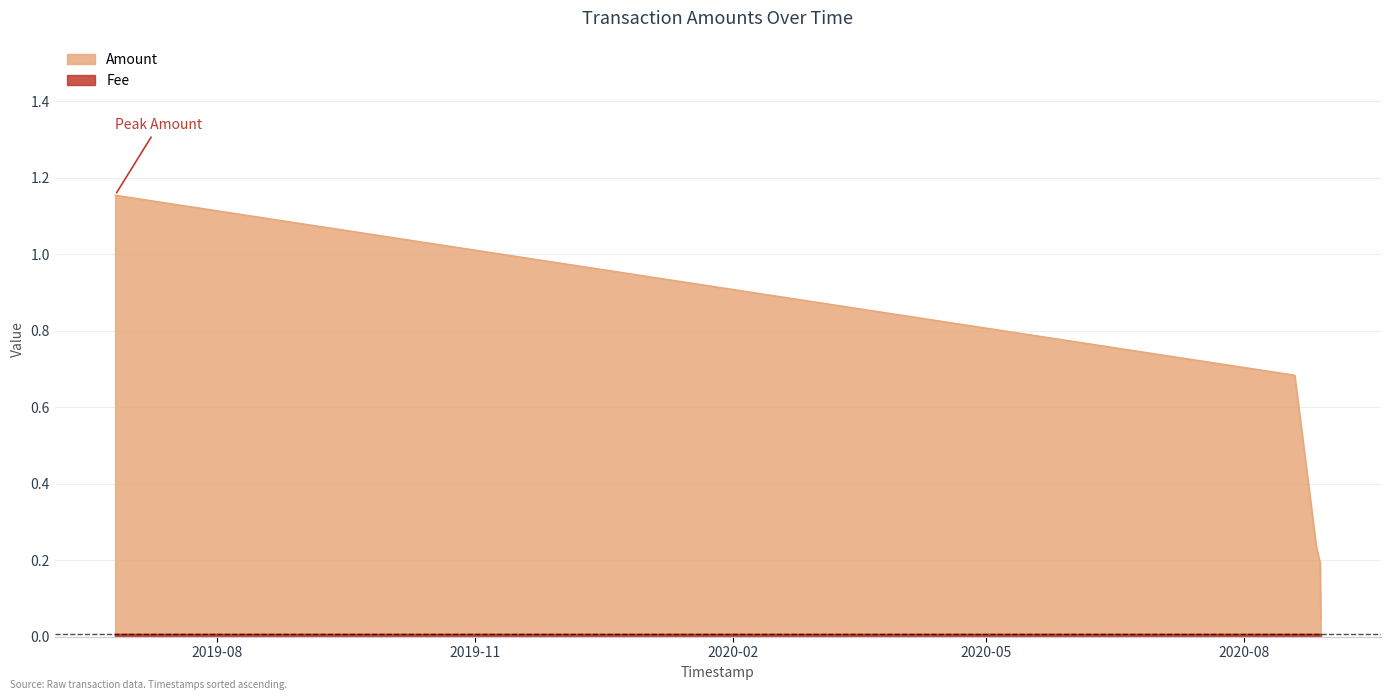

Read the value at 2019-06-25 12:34:43.

1.2